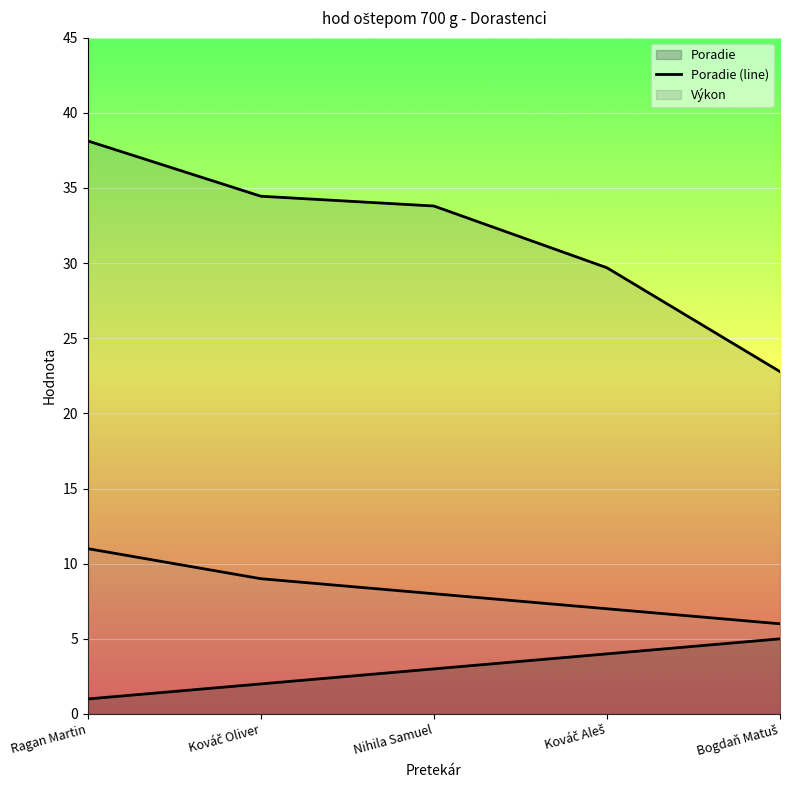

What is the lowest value of the Body (line) series?

6.0